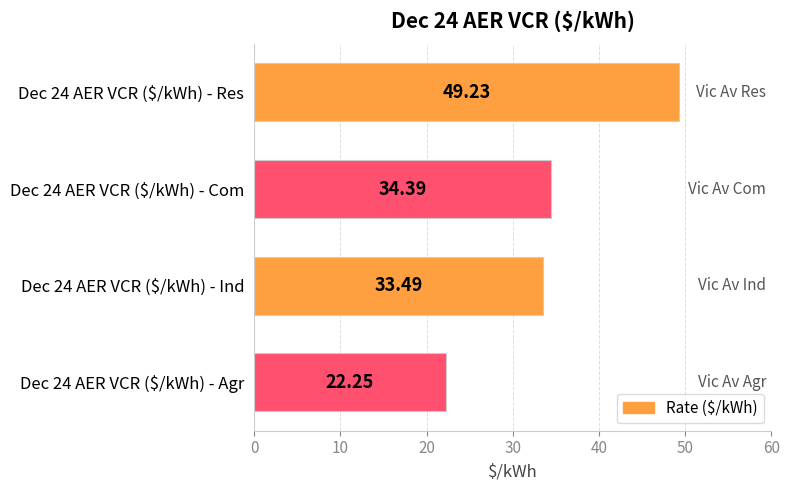

What is the sum of all values?

139.4